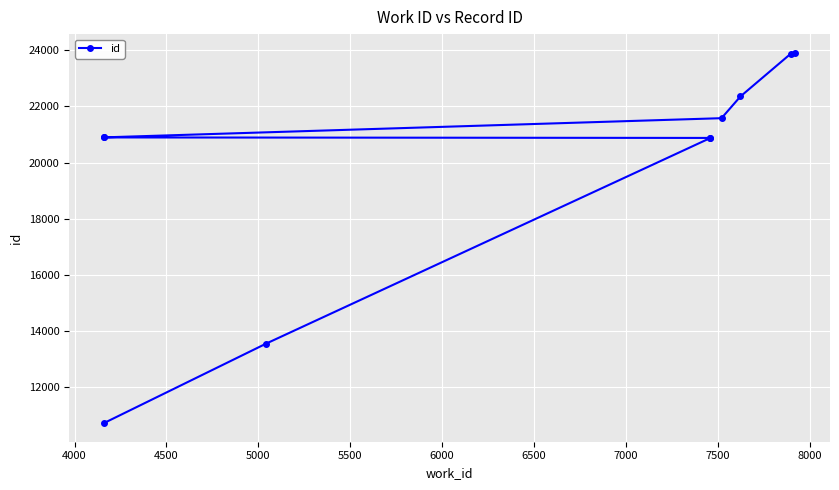

What is the greatest value displayed?

23916